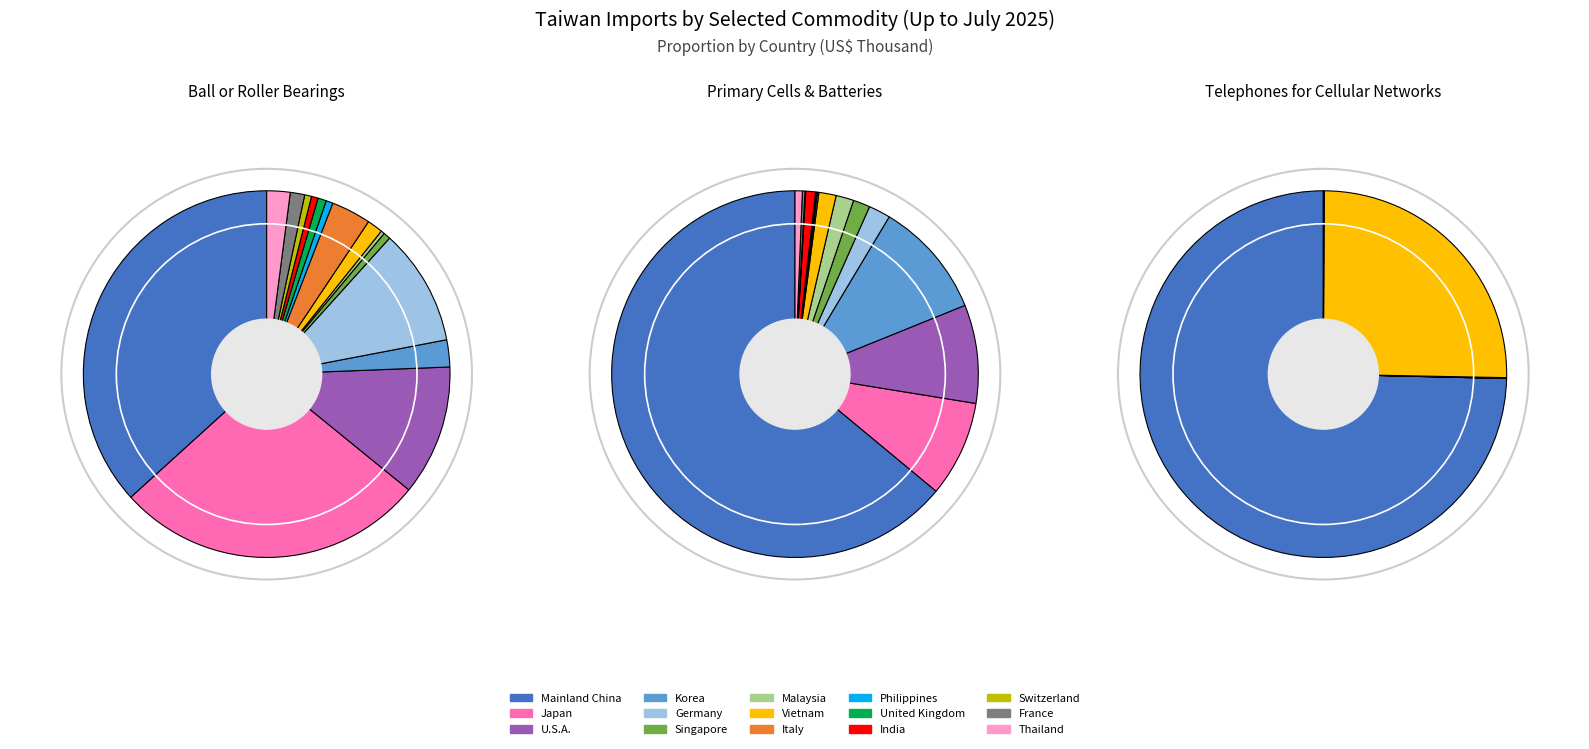

How many segments does this pie chart have?

15